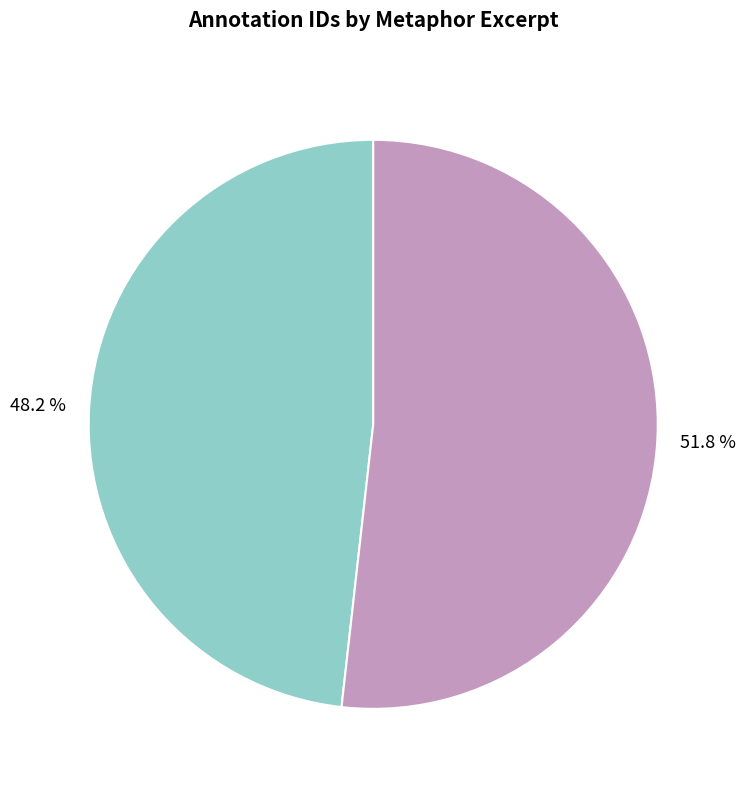

Is there any slice that represents more than half of the pie?

Yes